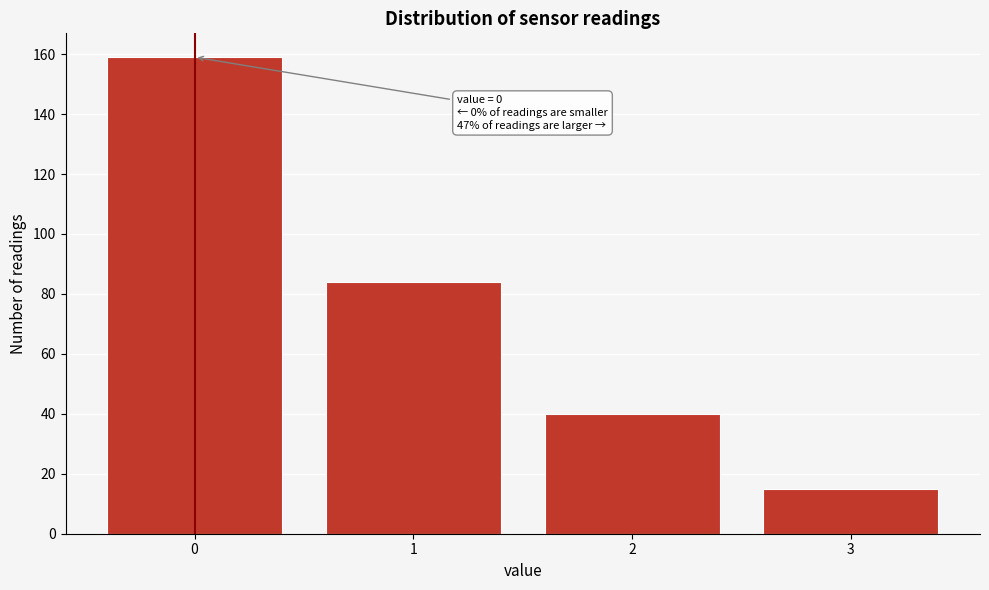

Reading right to left, extract all data points from this chart.

3=15	2=40	1=84	0=159